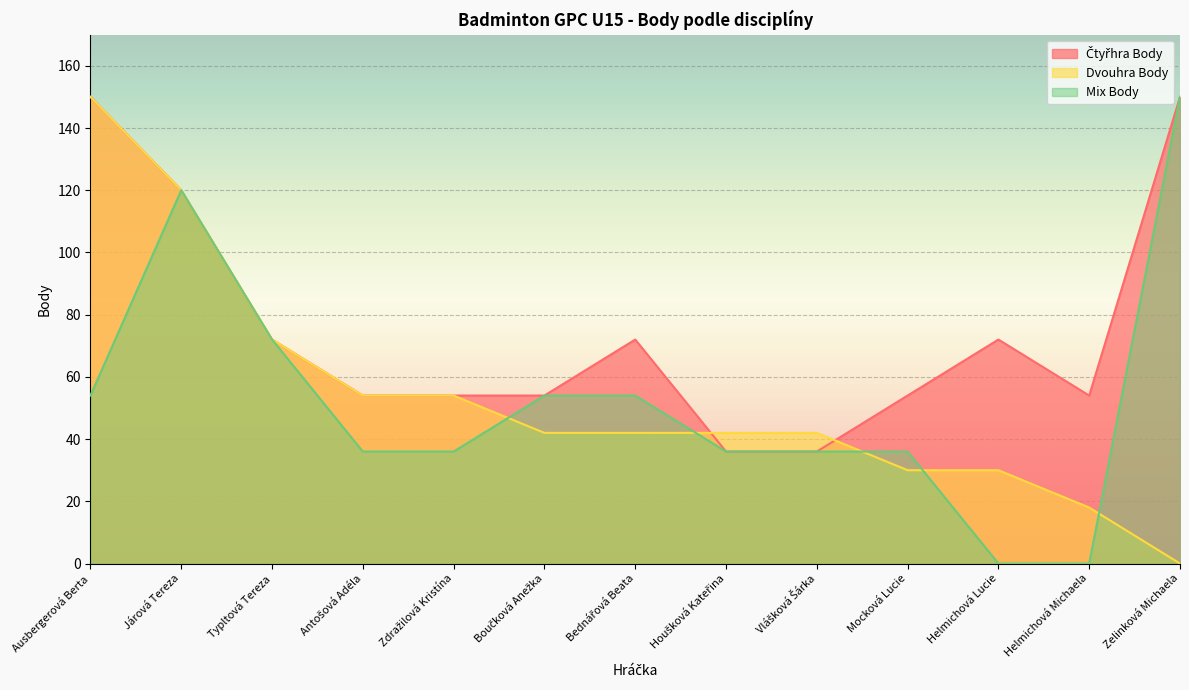

Which category has the lowest value across all series?

Zelinková Michaela